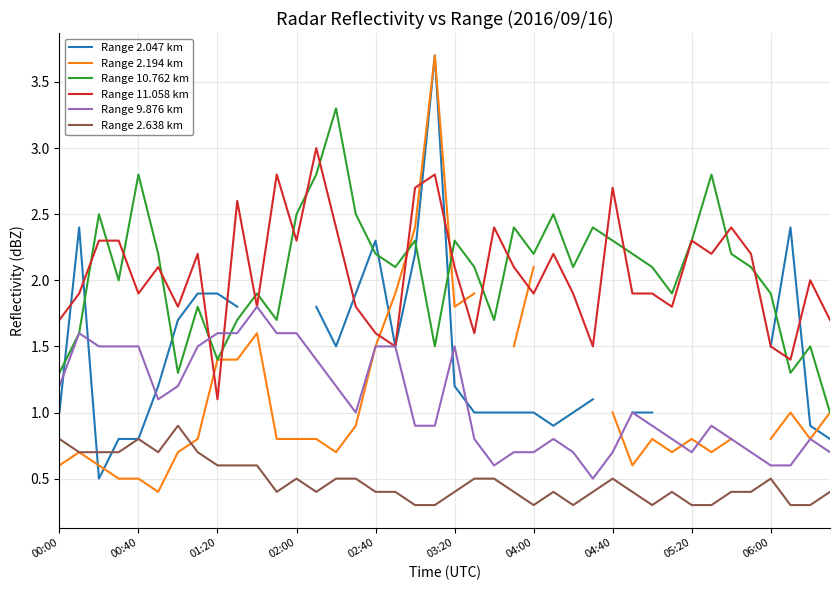

Where is Range 2.638 km nearest to the value 0?

18